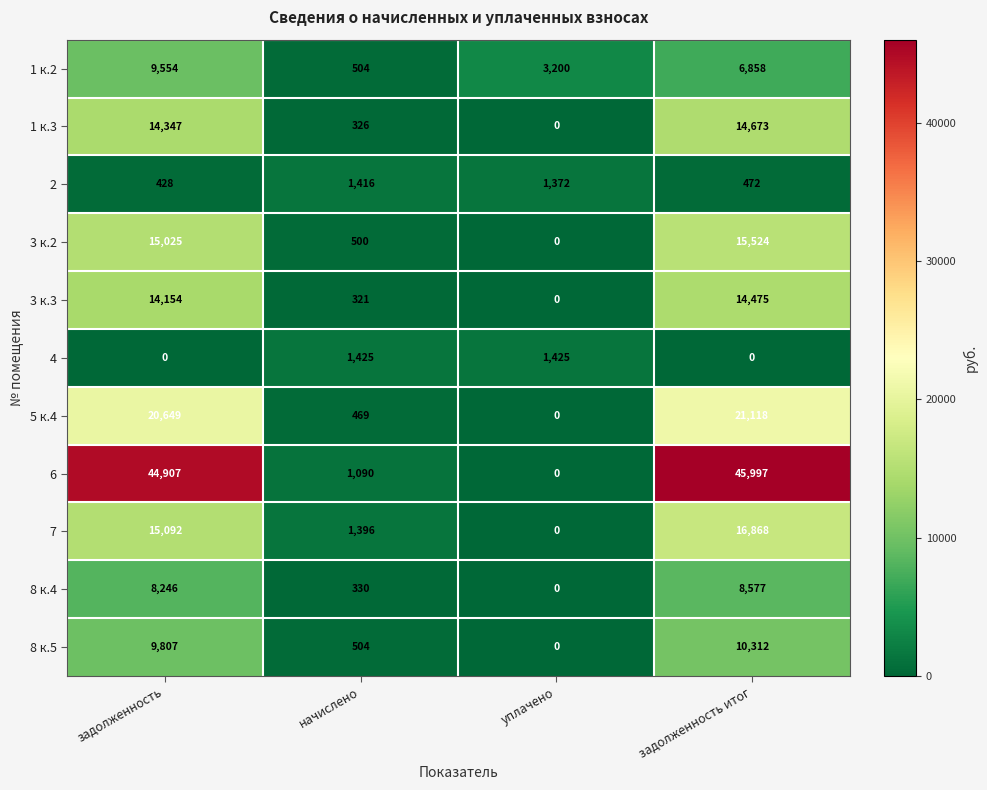

What is the highest value of the 5 к.4 series?

21118